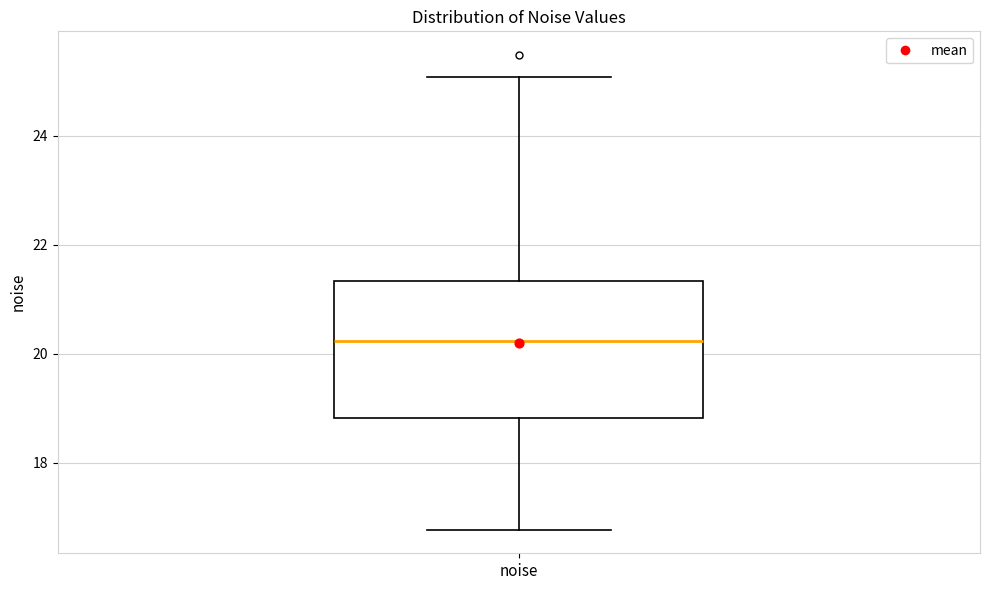

Read this box plot against the y-axis: the position of the median line, the range covered by the box, and the ends of both whiskers. The values are not printed on the chart, so give them approximately, as read against the axis.

median 20.2, box 18.8 to 21.4, whiskers 16.8 to 25.0